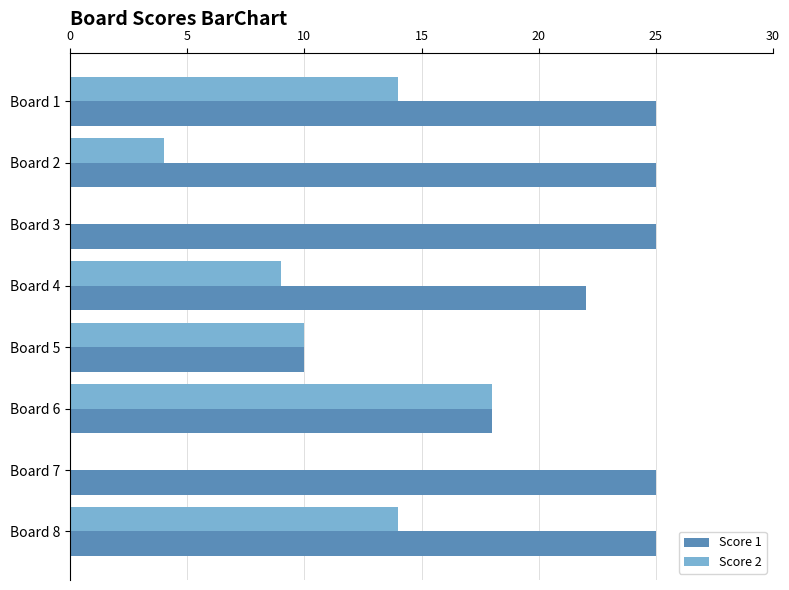

How many categories are shown in the chart?

8